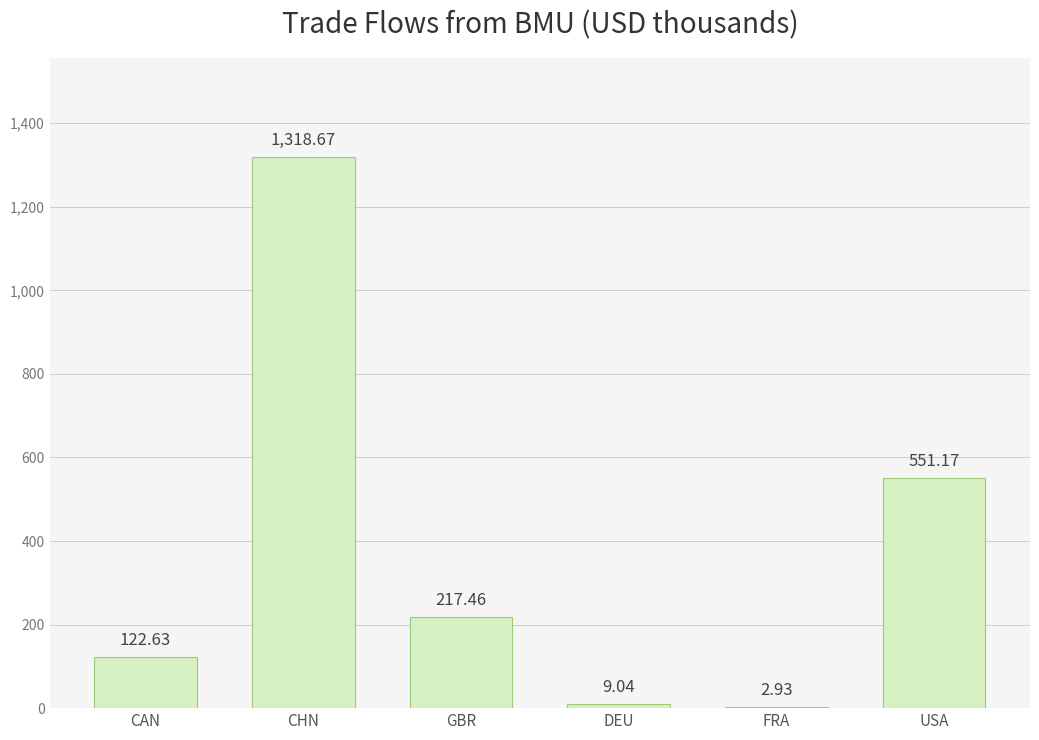

What is the change in value from CAN to USA?

+428.5